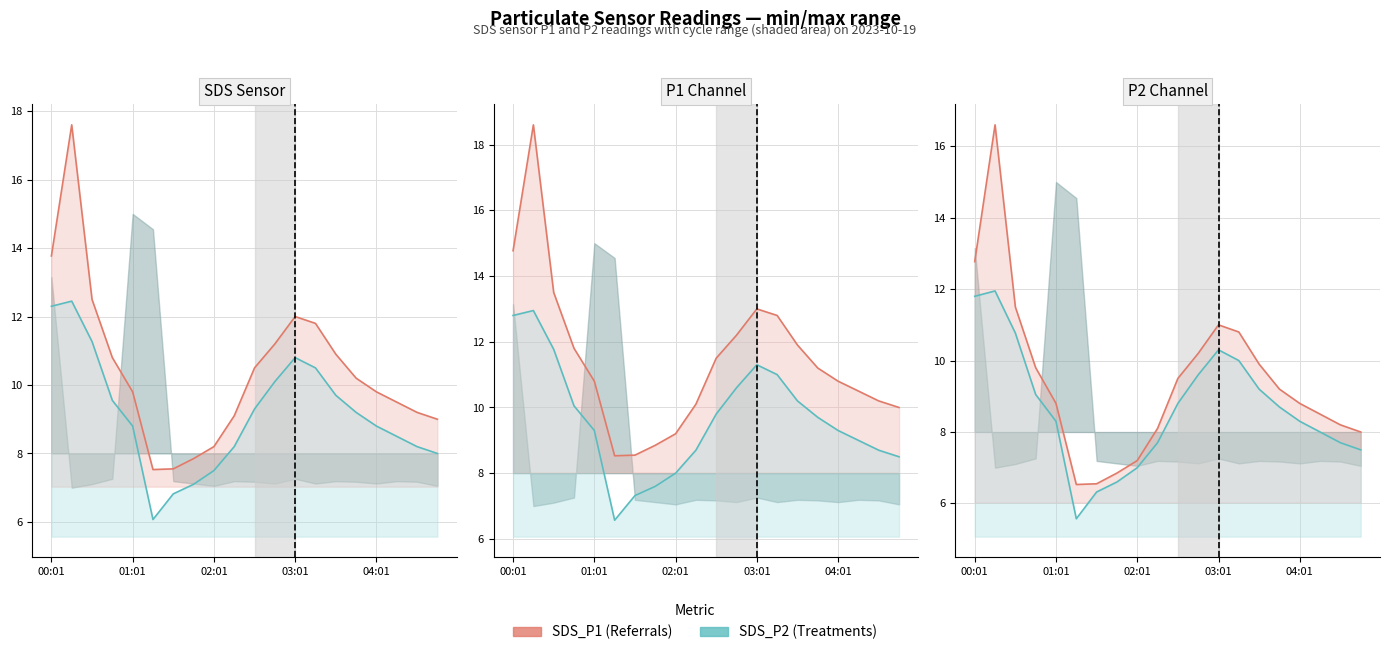

True or false: SDS_P1 and SDS_P2 intersect in this chart.

False